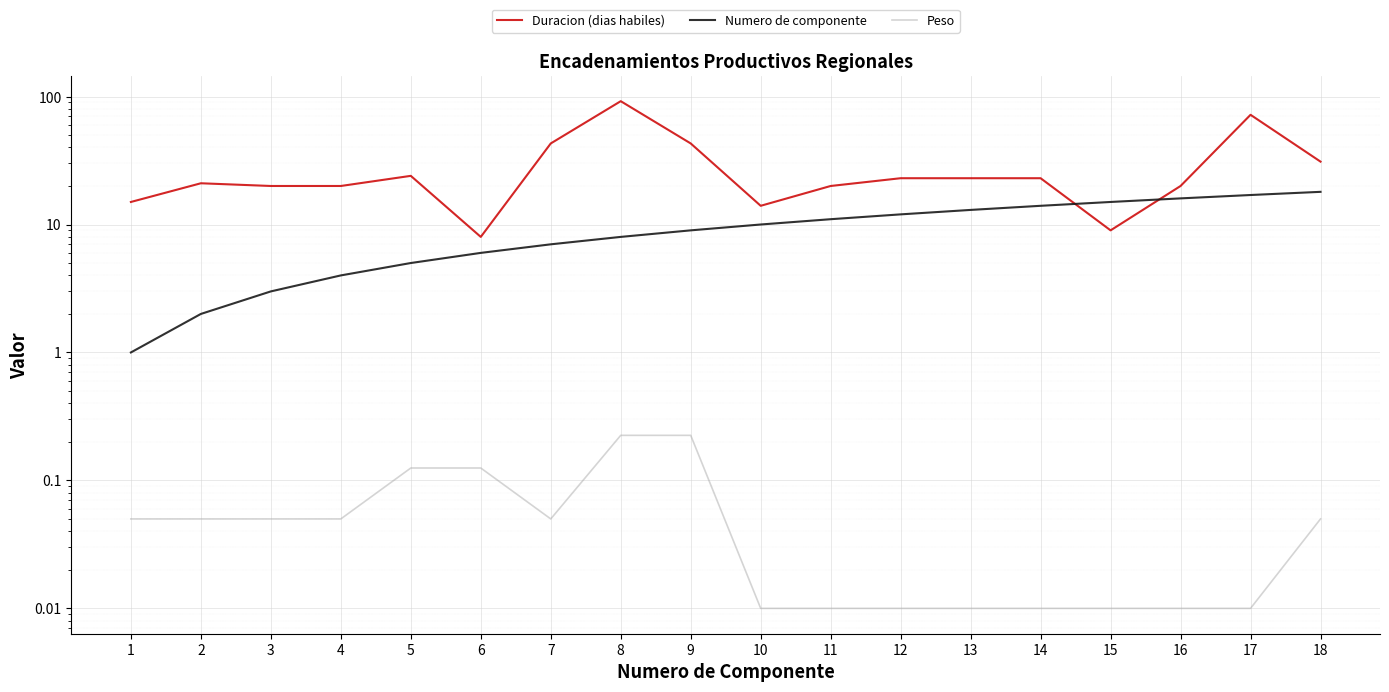

Is it true that Duracion (dias habiles) equals 20.0 at 3?

True